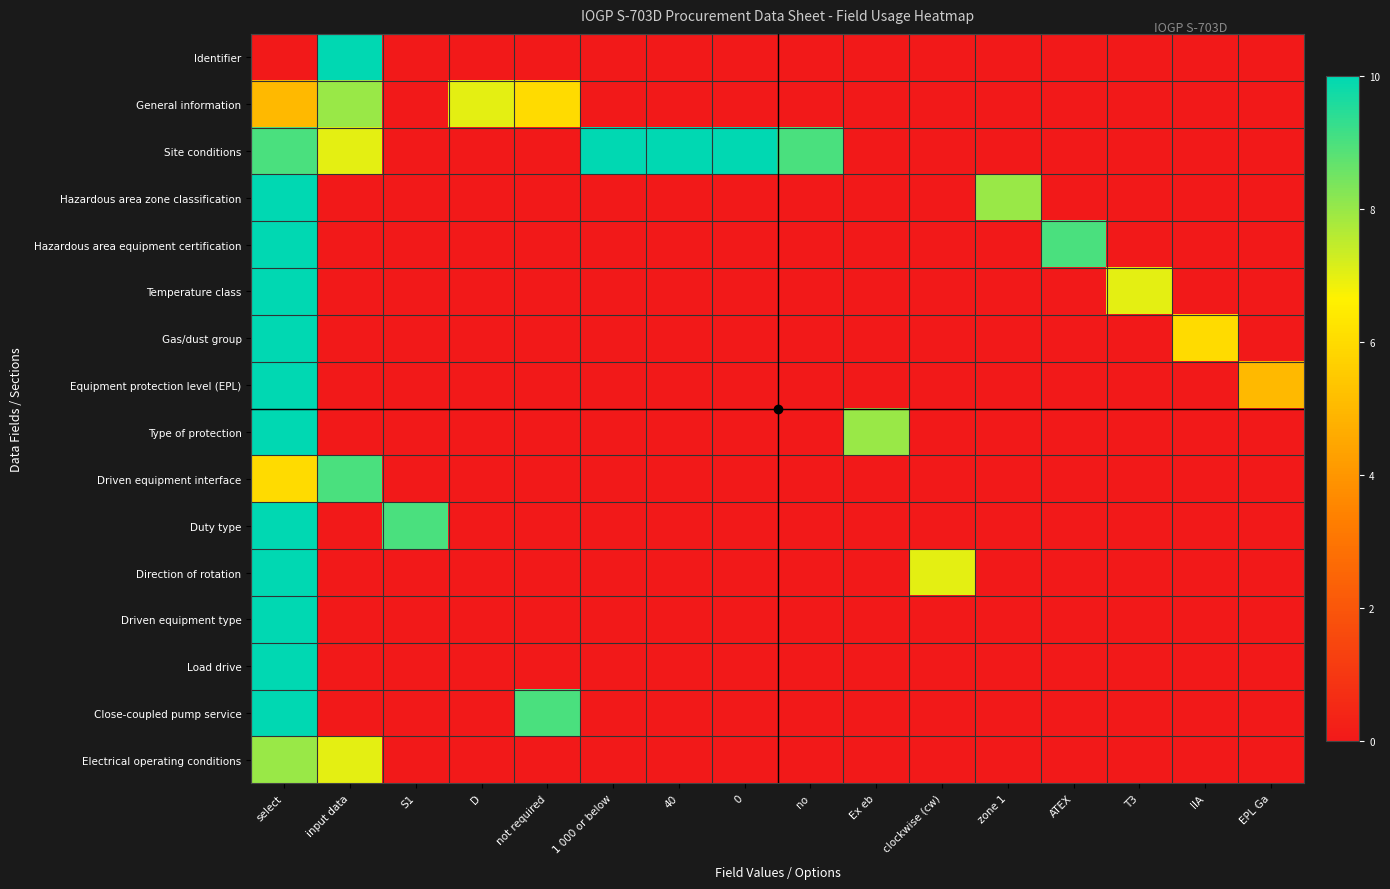

What is the difference between the highest and lowest values at EPL Ga?

5